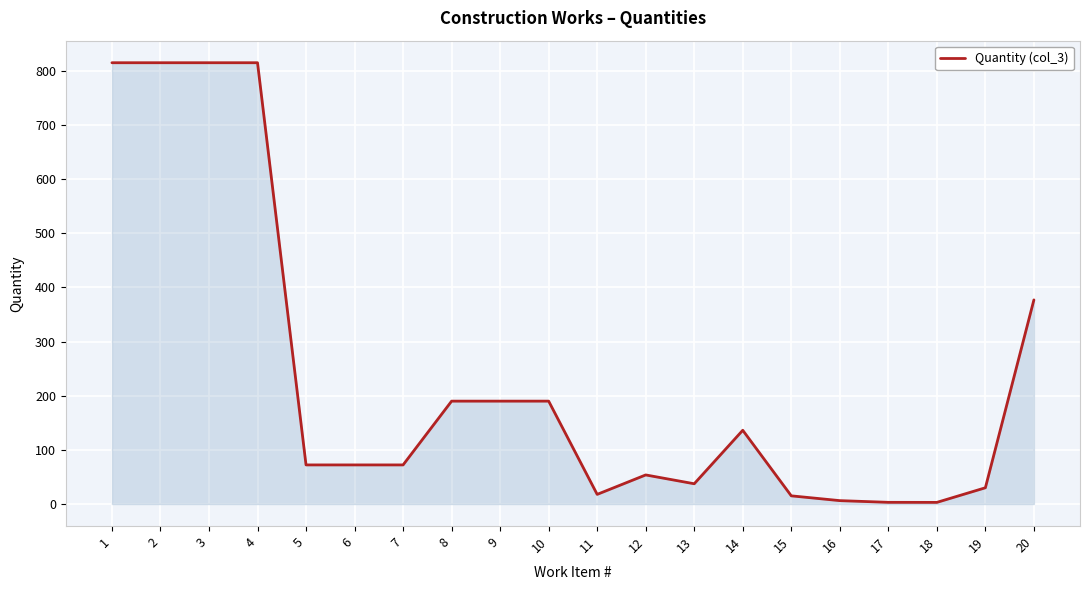

What is the difference between the values at 19 and 20?

347.0